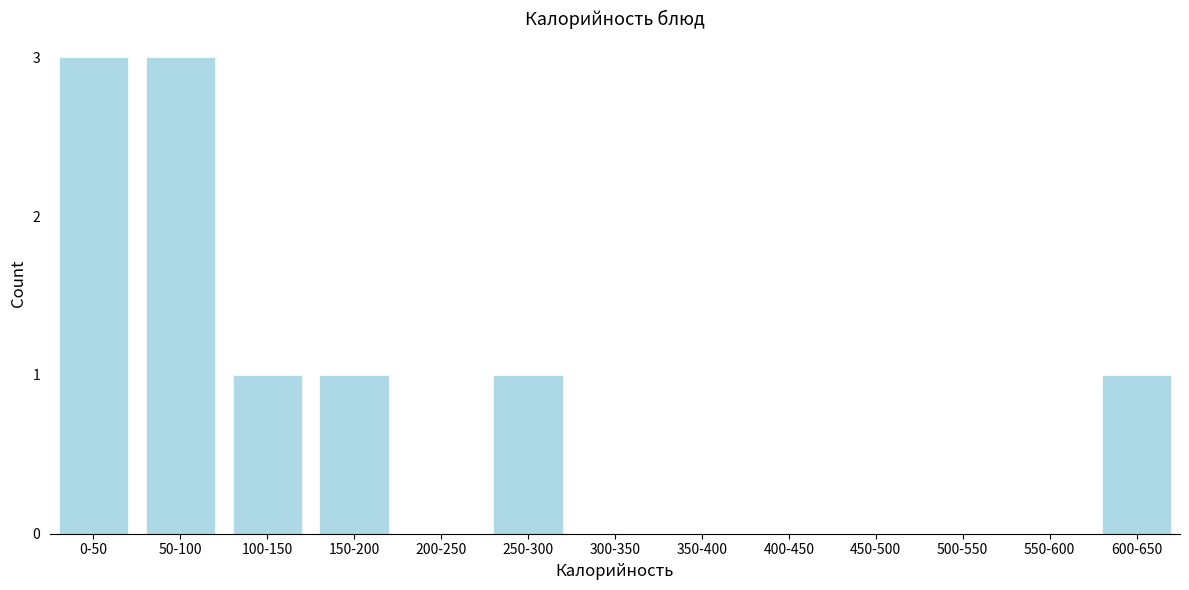

Reading left to right, what are all the values shown in this chart?

0-50=3	50-100=3	100-150=1	150-200=1	200-250=0	250-300=1	300-350=0	350-400=0	400-450=0	450-500=0	500-550=0	550-600=0	600-650=1